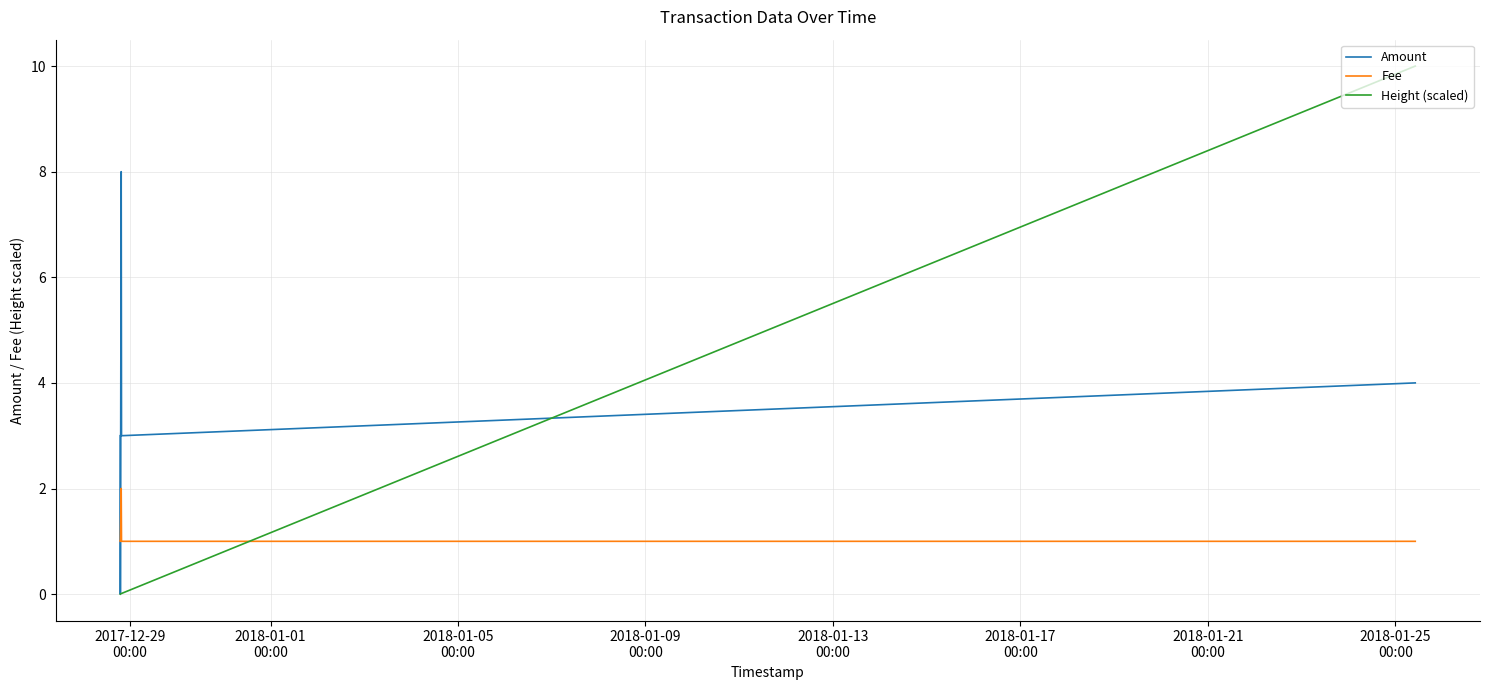

What is the highest value of the Fee series?

2.0